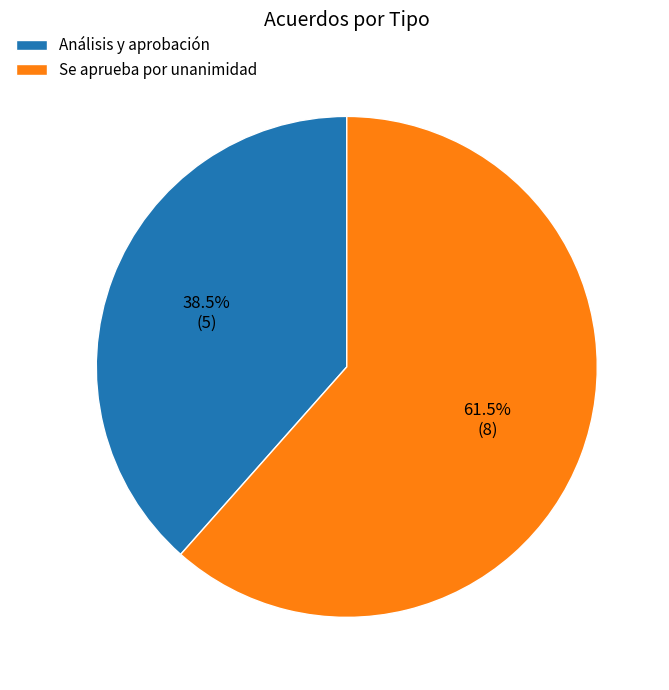

True or false: Se aprueba por unanimidad accounts for 72% of the total.

False